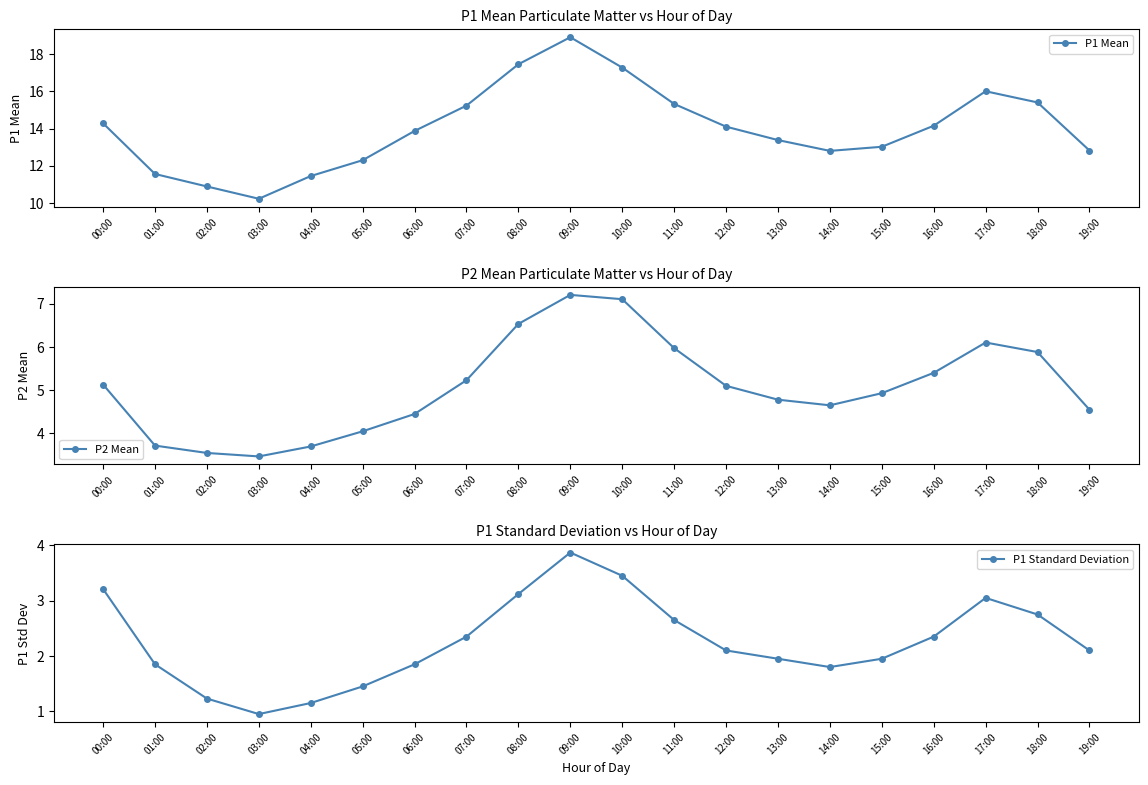

Reading left to right, what are all the values shown in this chart?

P1 Mean: 14.3	11.6	10.9	10.2	11.4	12.3	13.9	15.2	17.4	18.9	17.3	15.3	14.1	13.4	12.8	13.0	14.2	16.0	15.4	12.8
P2 Mean: 5.1	3.7	3.5	3.5	3.7	4.0	4.5	5.2	6.5	7.2	7.1	6.0	5.1	4.8	4.7	4.9	5.4	6.1	5.9	4.5
P1 Standard Deviation: 3.2	1.9	1.2	0.9	1.1	1.4	1.9	2.4	3.1	3.9	3.5	2.6	2.1	1.9	1.8	1.9	2.4	3.0	2.8	2.1